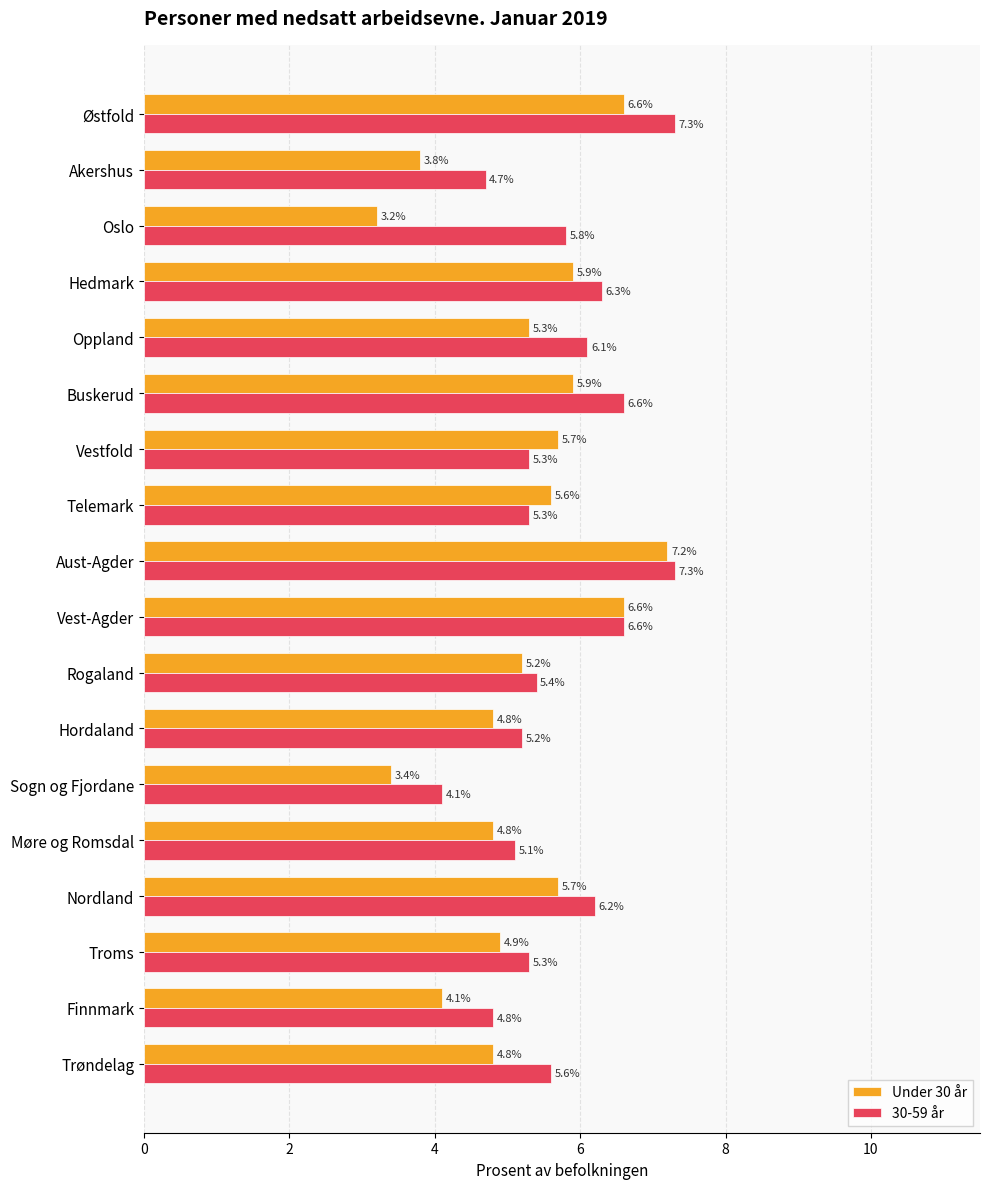

Rank the series by their average value, from lowest to highest.

Under 30 år, 30-59 år